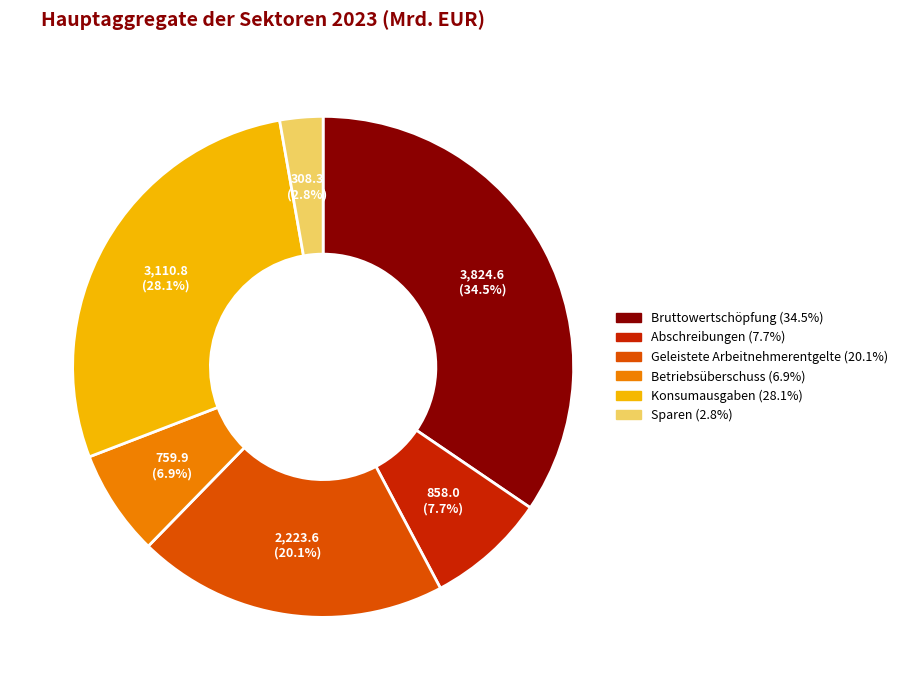

Count the number of slices in the pie.

6